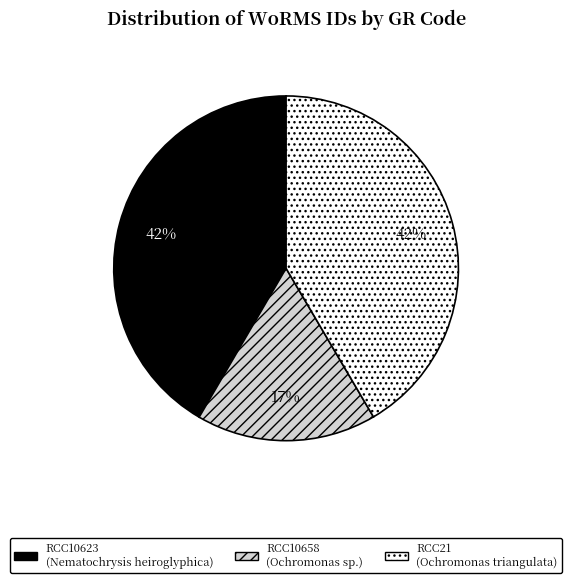

Is there a majority slice in this chart?

No